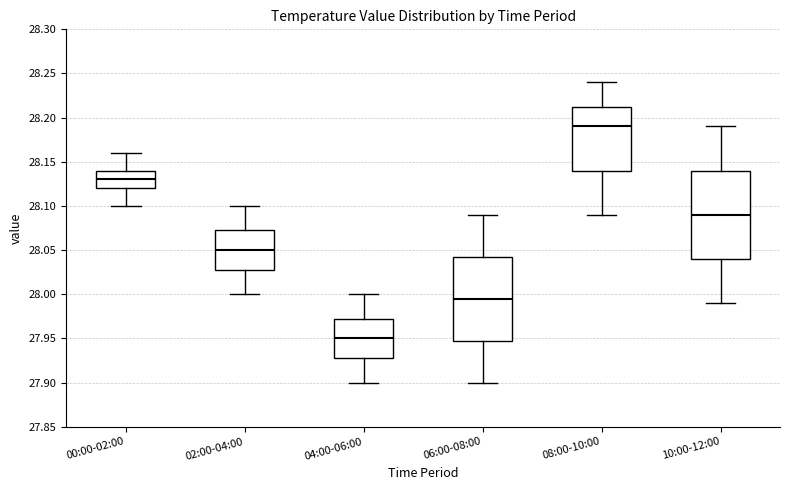

Reading left to right, transcribe this box plot: for each box, give where its median line is, the range the box spans, and where its two whiskers end, as read against the y-axis. The values are not printed on the chart, so give them approximately, as read against the axis.

00:00-02:00: median 28.130, box 28.120 to 28.140, whiskers 28.100 to 28.160
02:00-04:00: median 28.050, box 28.030 to 28.075, whiskers 28.000 to 28.100
04:00-06:00: median 27.950, box 27.930 to 27.975, whiskers 27.900 to 28.000
06:00-08:00: median 27.995, box 27.950 to 28.045, whiskers 27.900 to 28.090
08:00-10:00: median 28.190, box 28.140 to 28.215, whiskers 28.090 to 28.240
10:00-12:00: median 28.090, box 28.040 to 28.140, whiskers 27.990 to 28.190